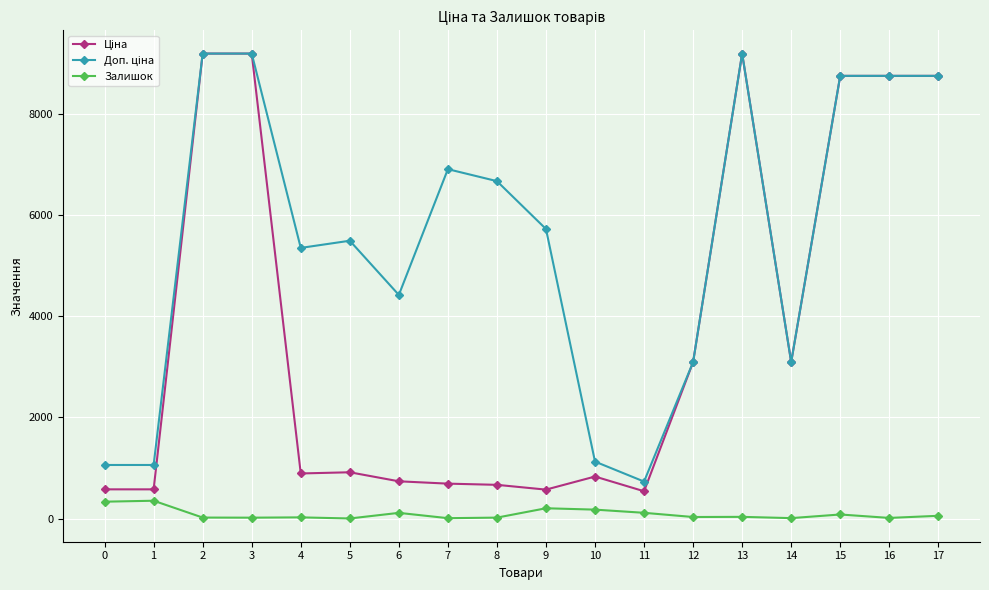

At how many categories does at least one series exceed 1891?

14